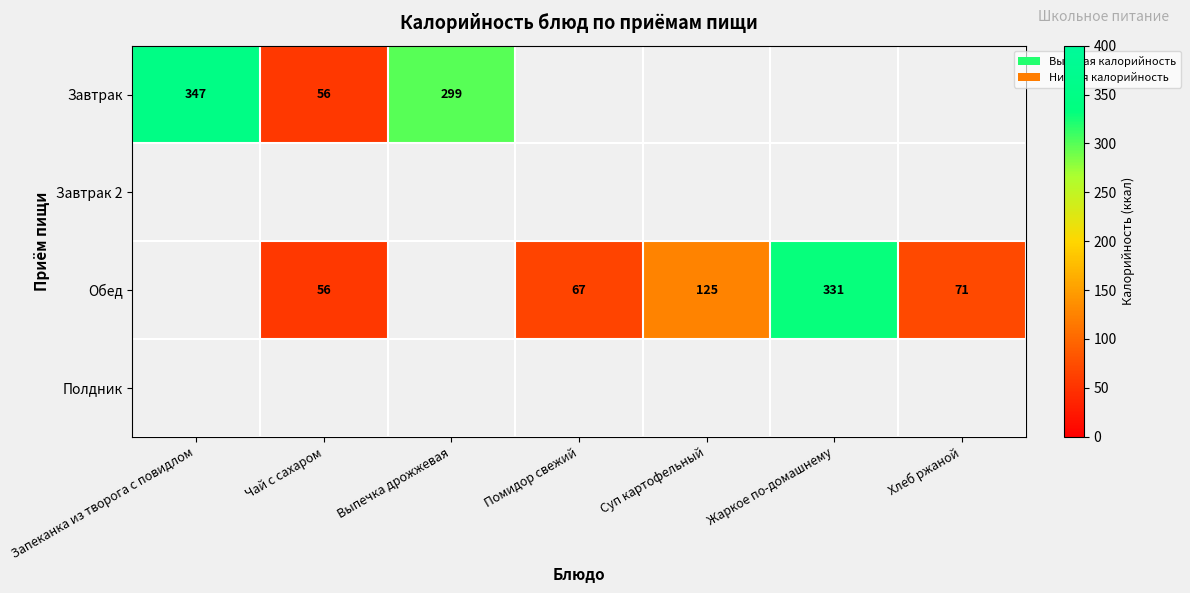

What is the minimum value shown in the chart?

56.0